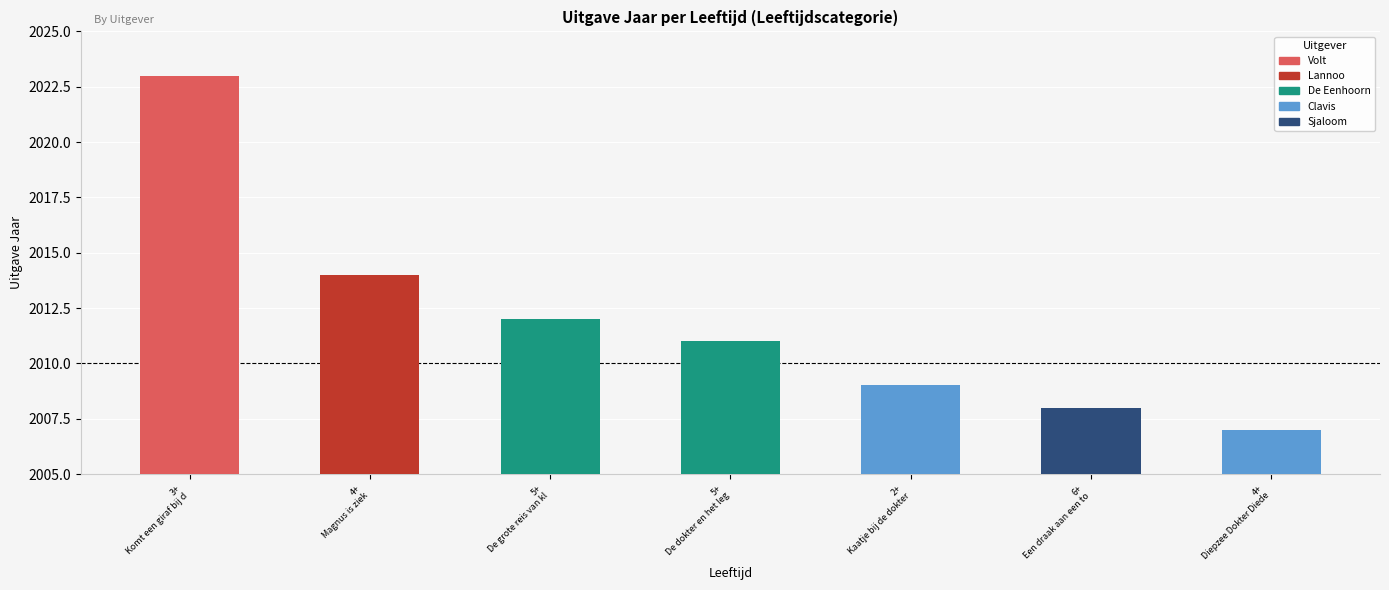

What value does the data have at 4+, to the nearest 10?

2010